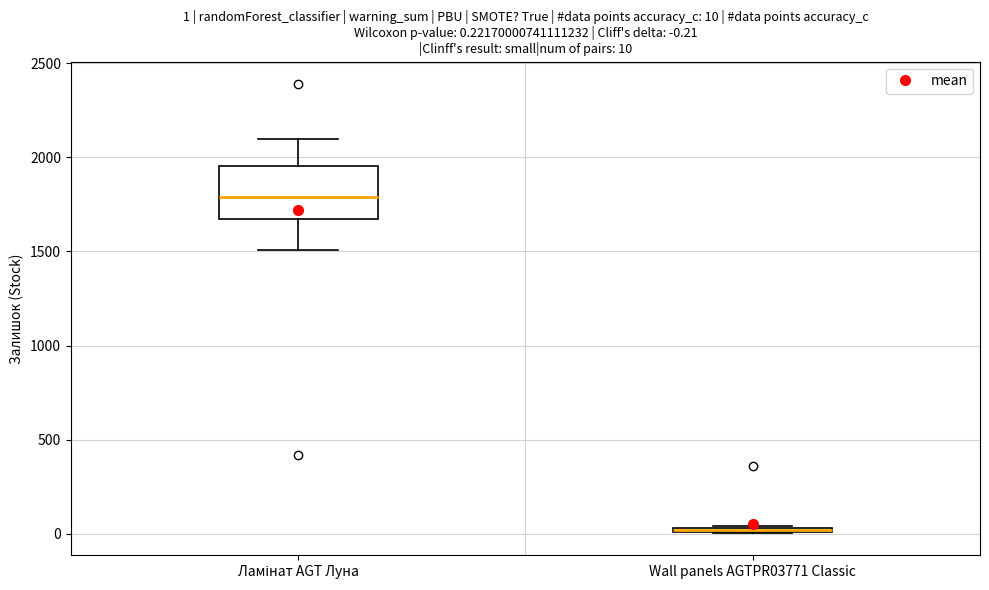

Which box is the tallest, from its lower edge to its upper edge?

Ламінат AGT Луна